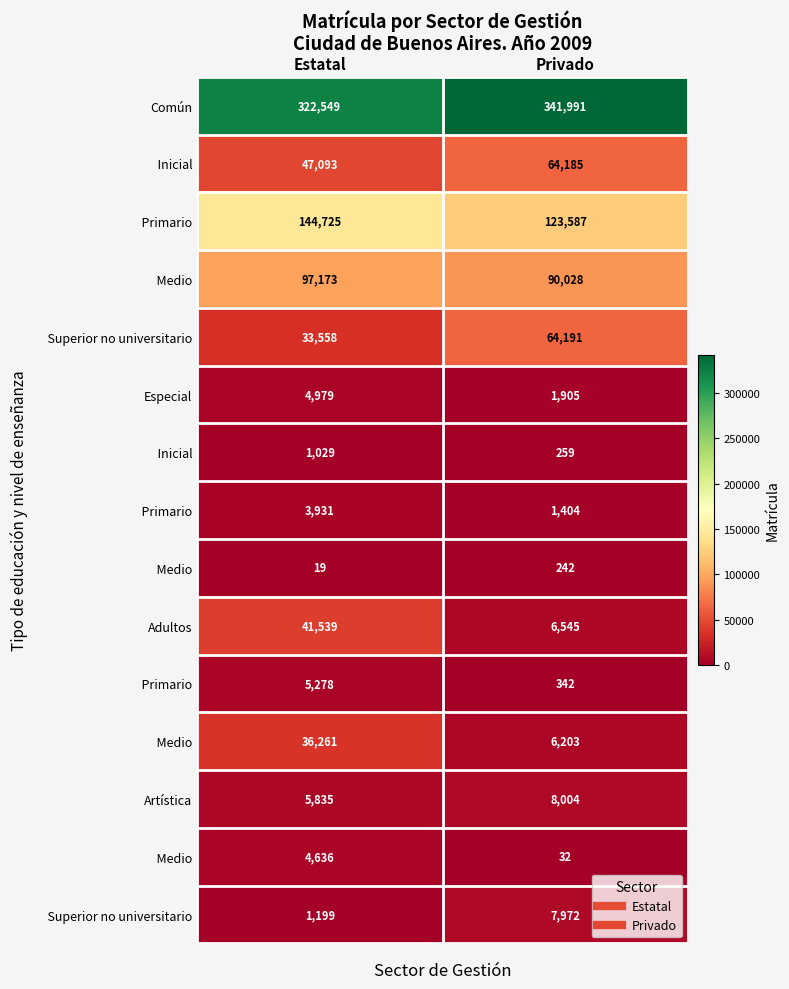

What is the smallest value displayed?

19